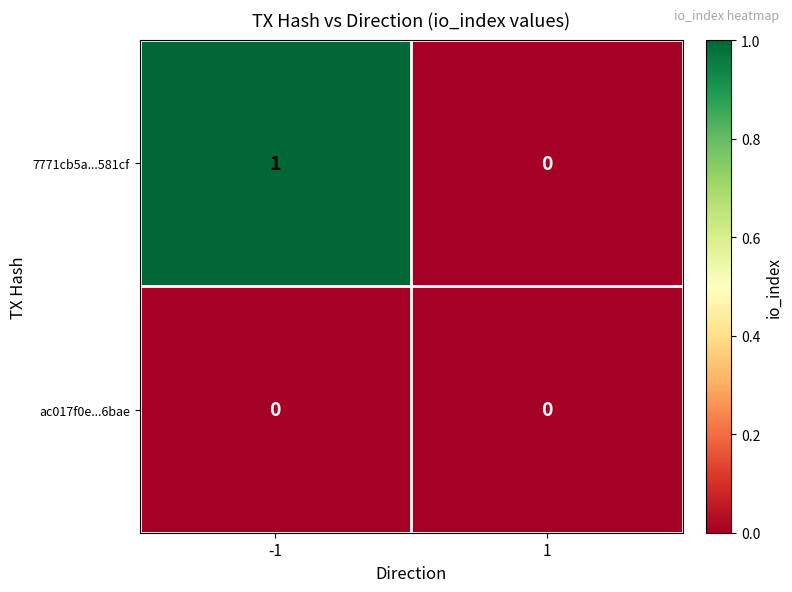

What is the total value across all series at -1?

1